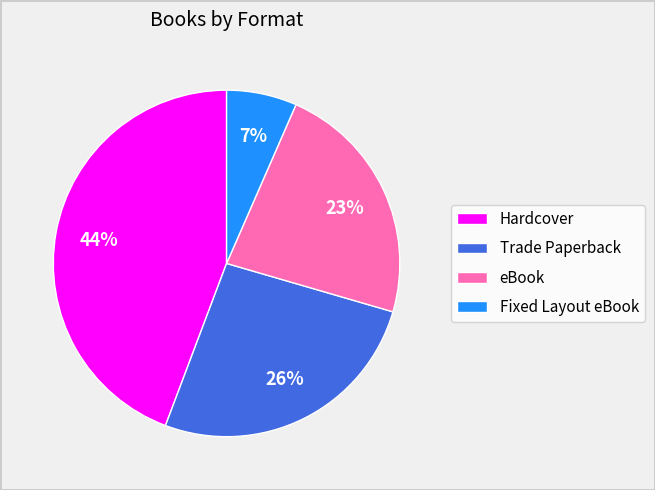

Rank the categories by value from lowest to highest.

Fixed Layout eBook, eBook, Trade Paperback, Hardcover